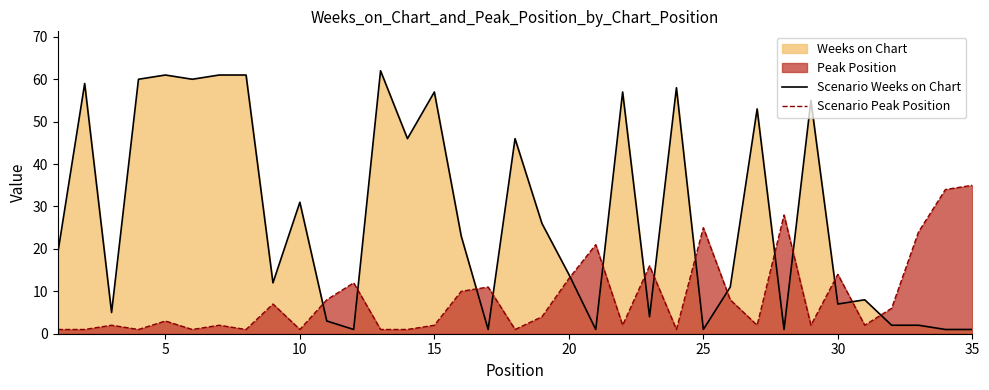

What is the difference between the maximum and minimum values in the Scenario Peak Position series?

34